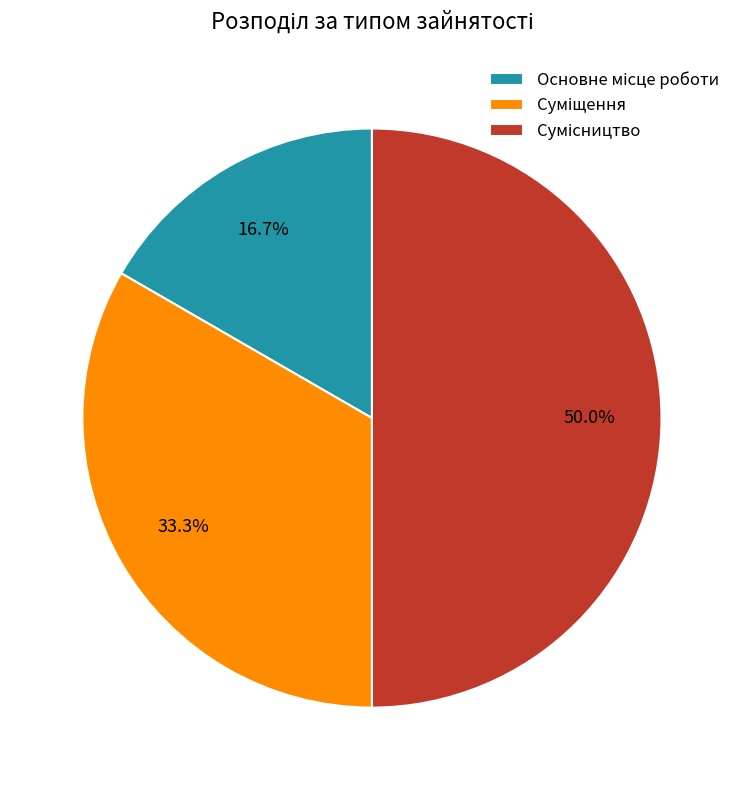

What is the change in value from Основне місце роботи to Суміщення?

+1